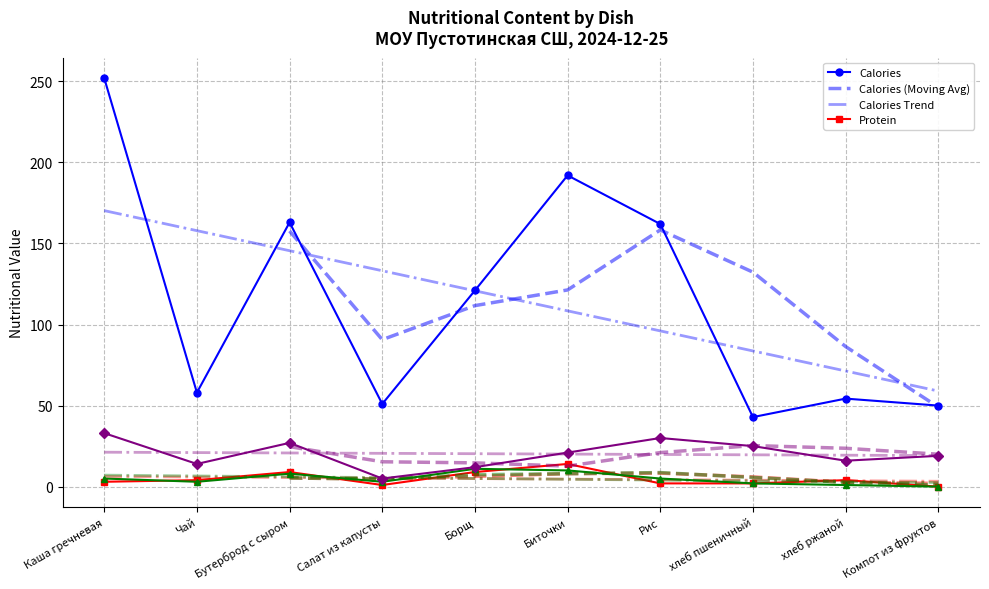

True or false: Calories has a value of 58.0 at Чай.

True